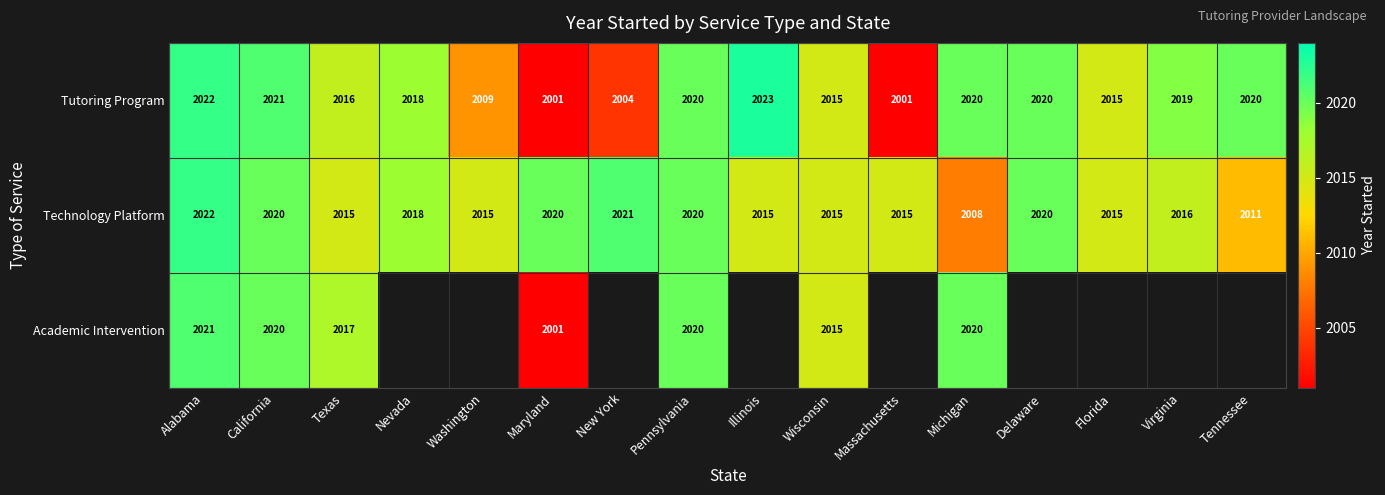

At how many categories does at least one series exceed 743?

16